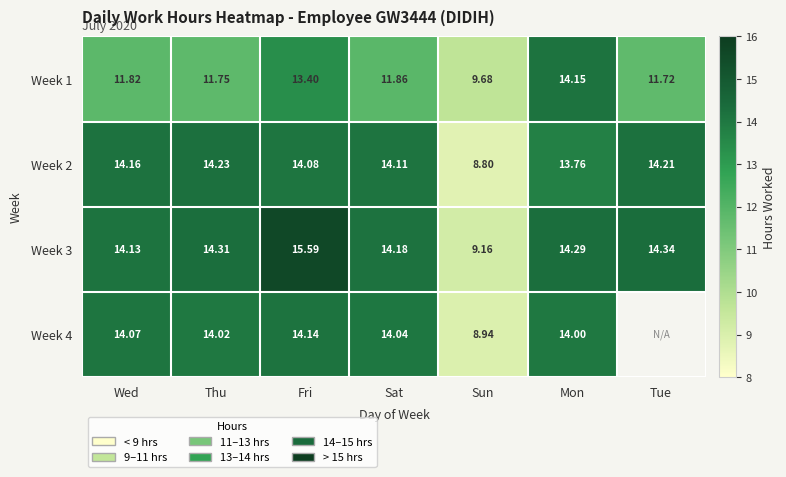

The Week 4 series shows 14.0 at Thu. True or false?

True